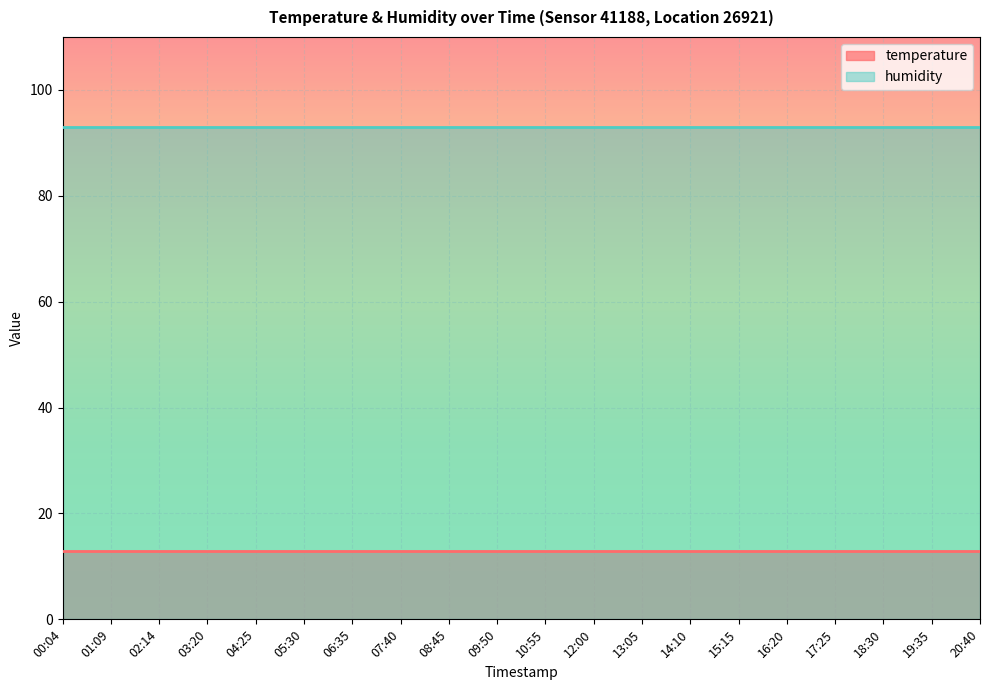

At how many categories does at least one series exceed 13?

20